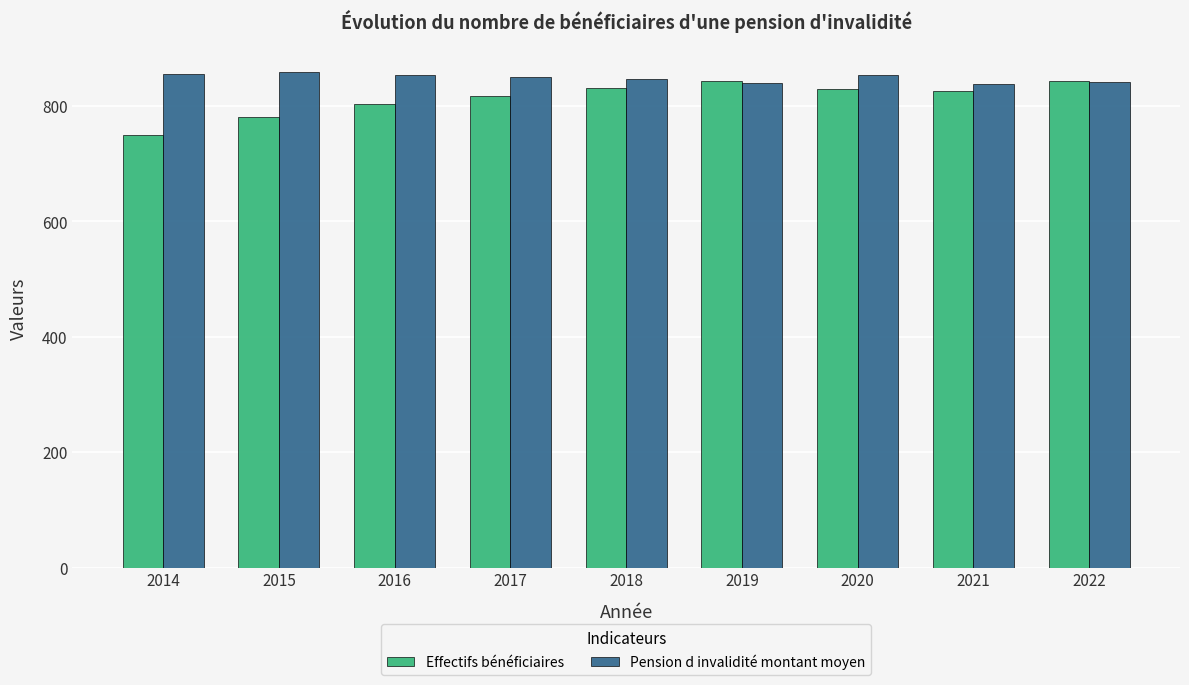

What is the difference between the Effectifs bénéficiaires values at 2015 and 2022?

62.7